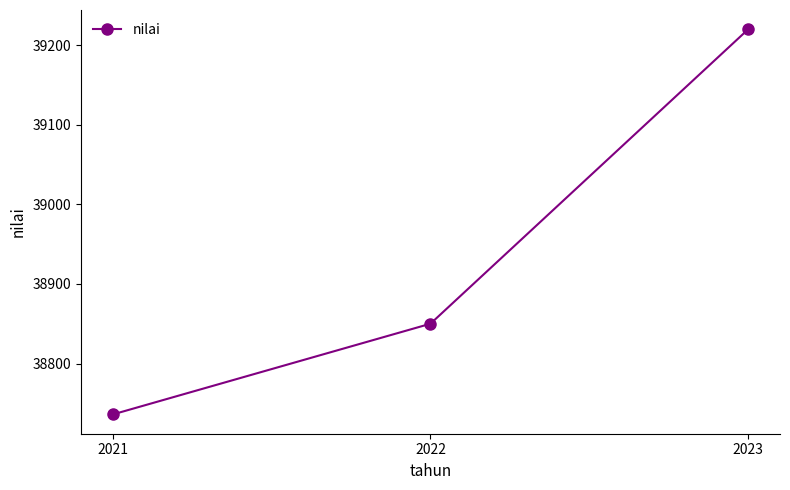

What is the change in value from 2021 to 2022?

+114